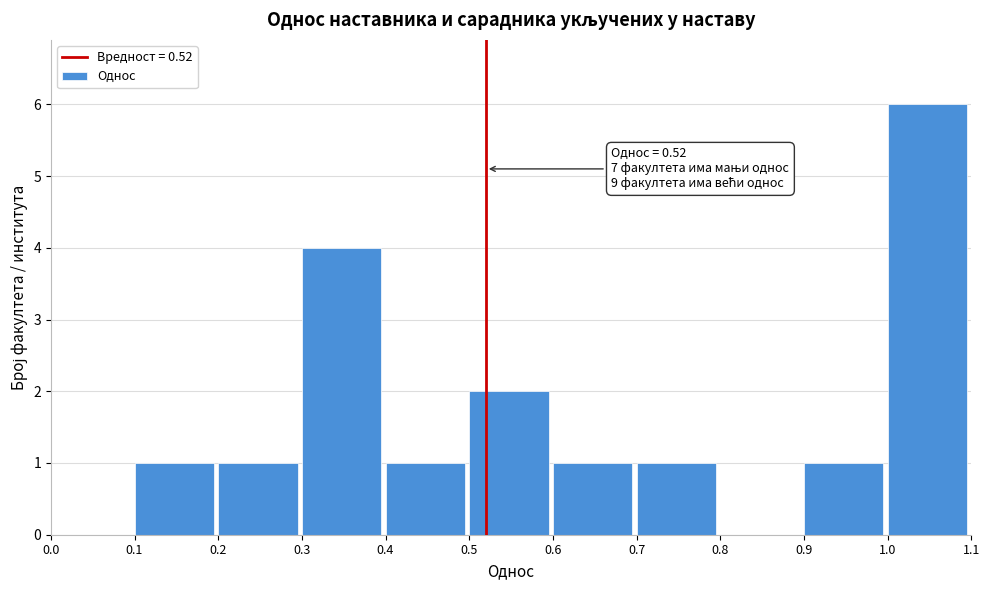

Over which range of the x-axis is the bar tallest?

1.0 to 1.1